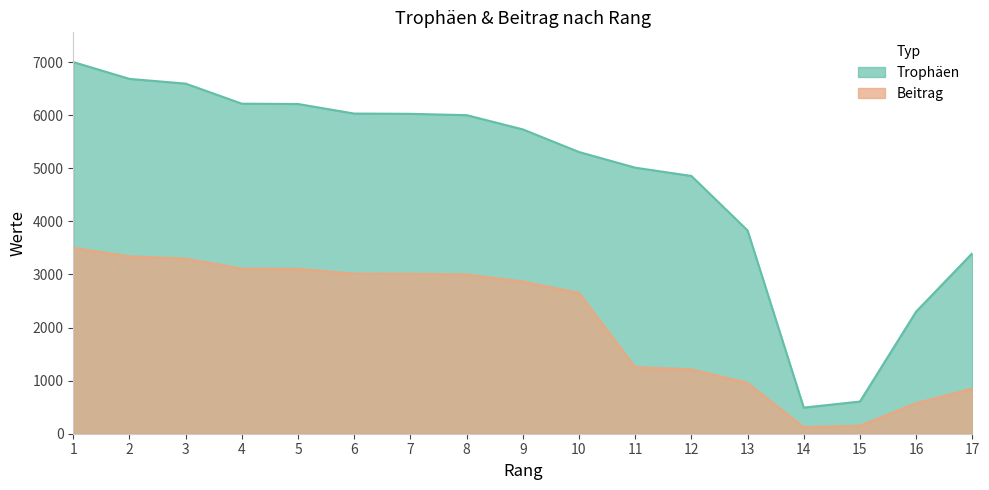

True or false: Trophäen has a value of 2010 at 9.

False